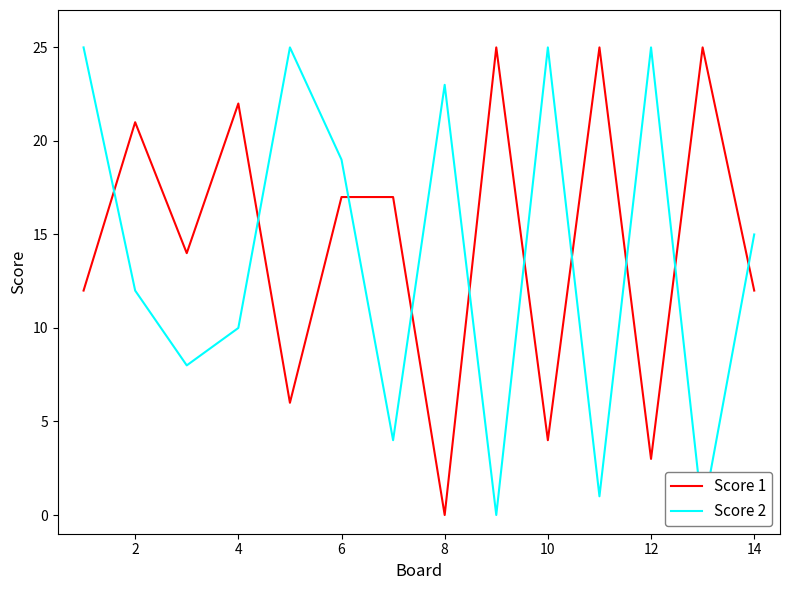

What is the average value of the Score 2 series?

14